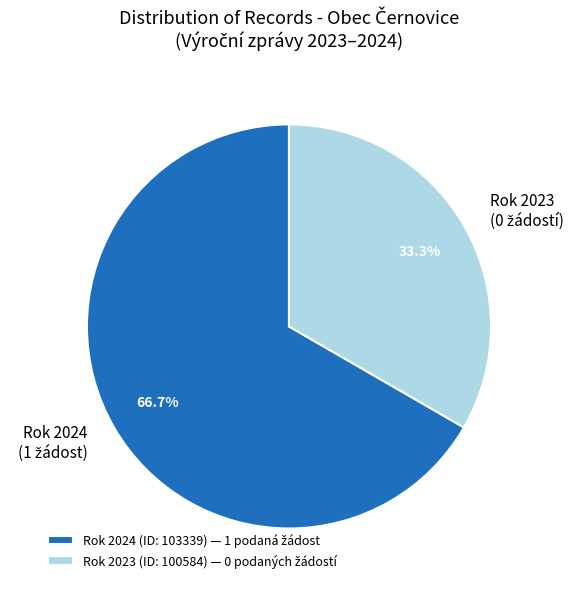

Is there a majority slice in this chart?

Yes